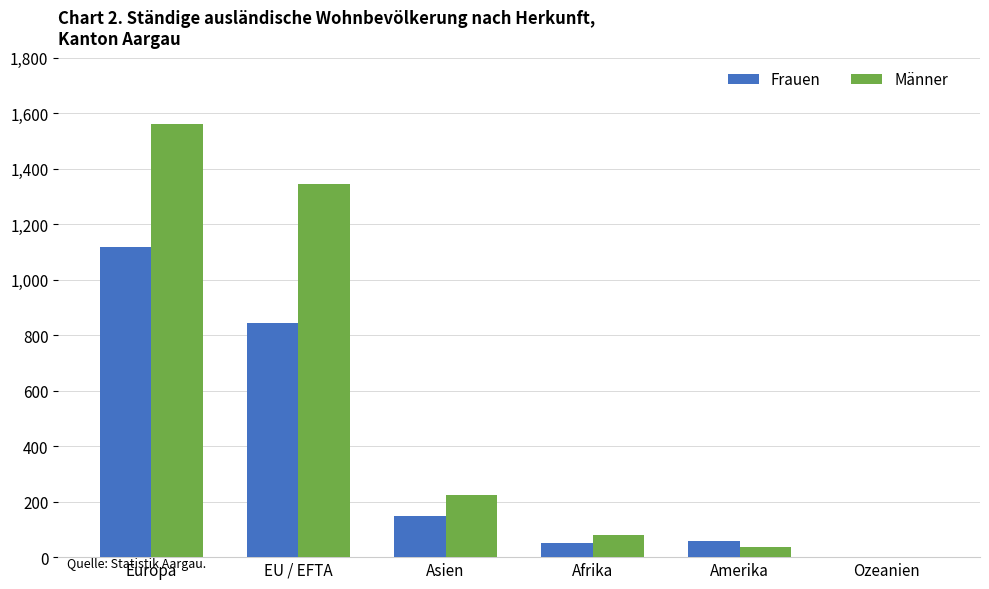

The Männer series shows 444 at EU / EFTA. True or false?

False